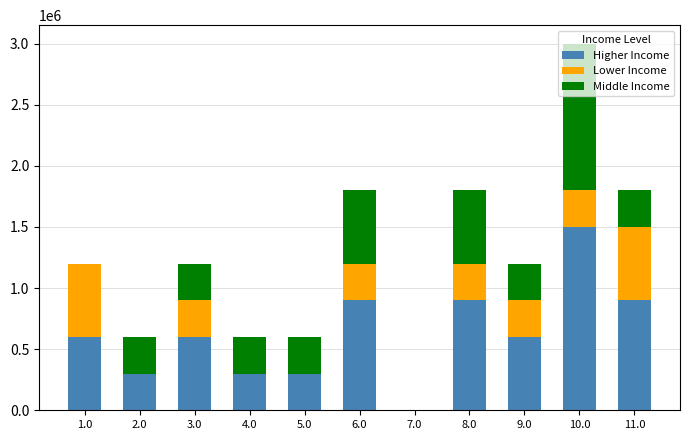

What is the maximum value for Higher Income?

1500000